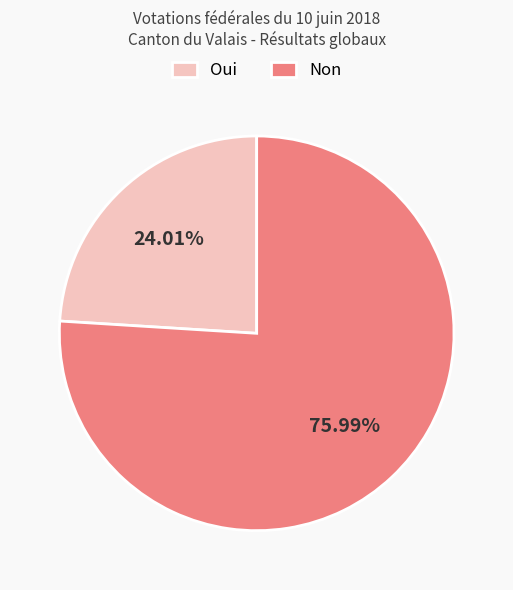

To the nearest percent, what is the difference between the Oui and Non slice percentages?

52%